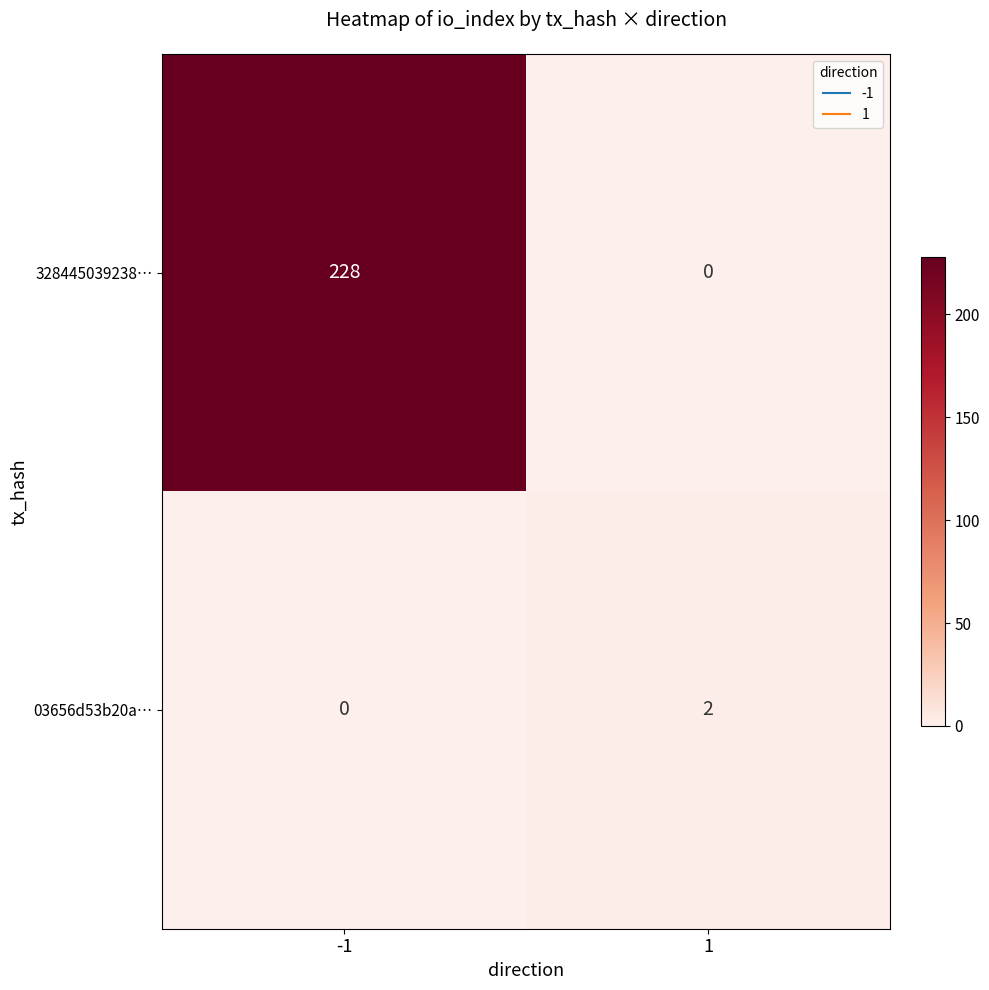

How many series are shown in this chart?

2